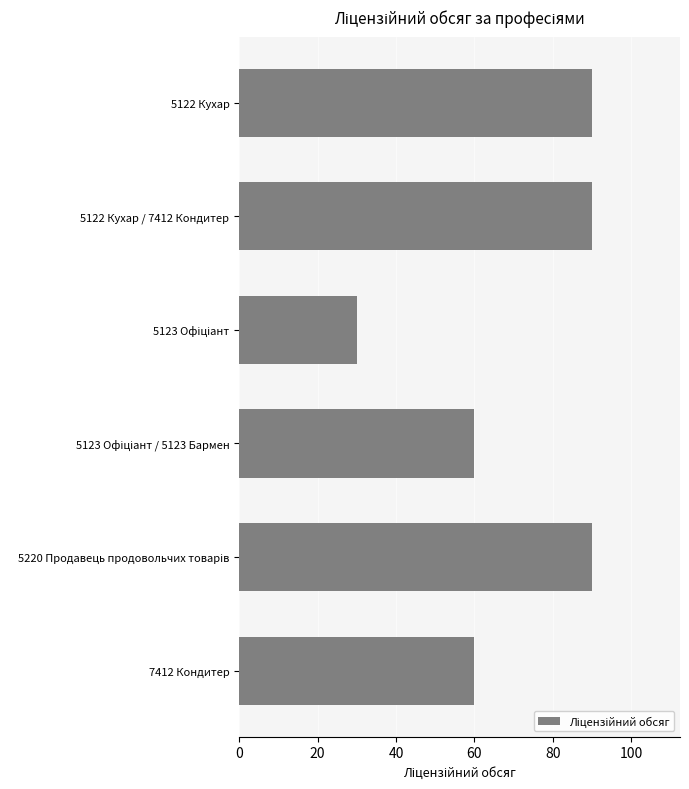

What is the difference between the maximum and minimum values?

60